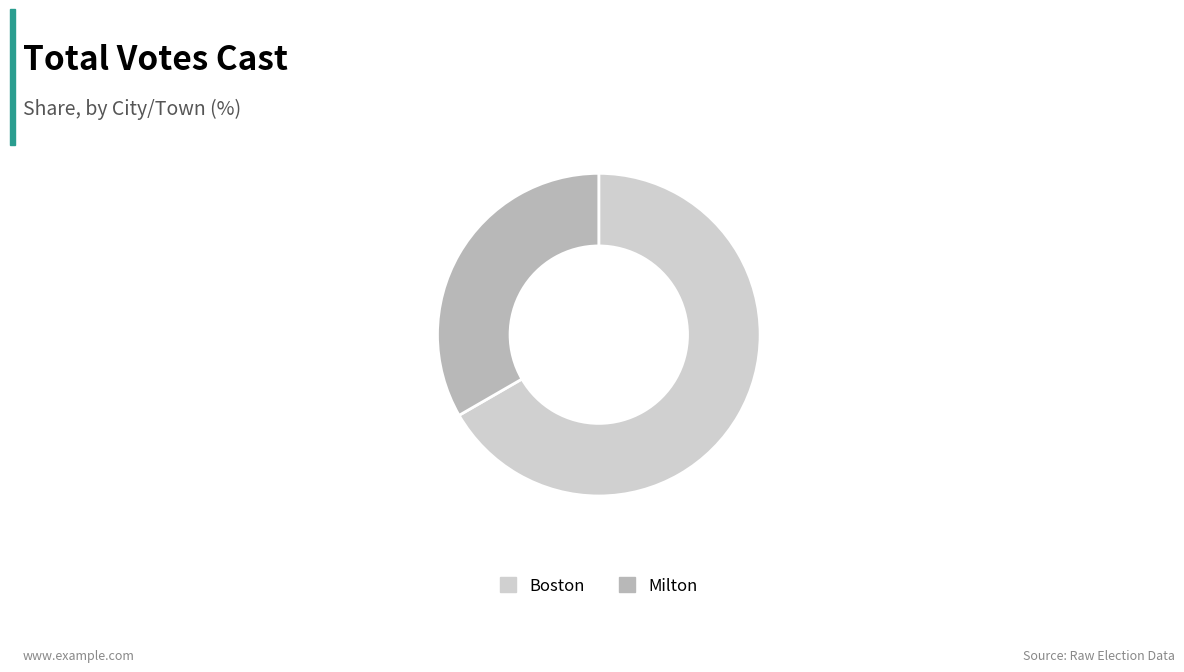

True or false: Boston accounts for 67% of the total.

True